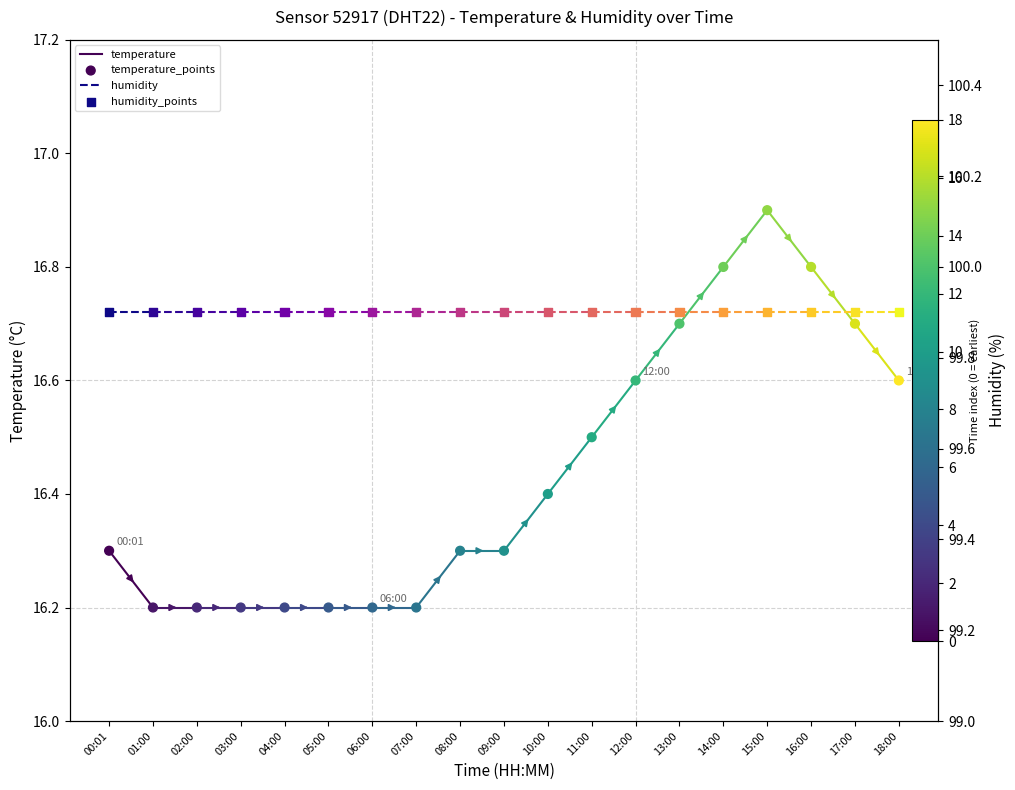

What is the change in value from 05:00 to 18:00?

+0.4